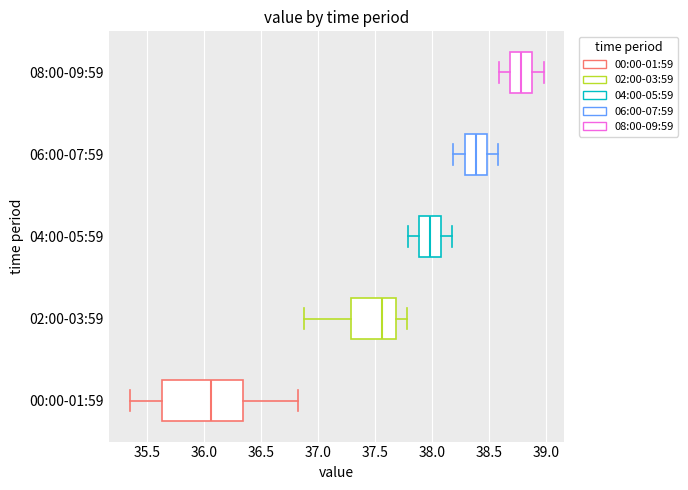

Reading bottom to top, transcribe this box plot: for each box, give where its median line is, the range the box spans, and where its two whiskers end, as read against the x-axis. The values are not printed on the chart, so give them approximately, as read against the axis.

00:00-01:59: median 36.05, box 35.65 to 36.35, whiskers 35.35 to 36.85
02:00-03:59: median 37.55, box 37.30 to 37.70, whiskers 36.90 to 37.80
04:00-05:59: median 38.00, box 37.90 to 38.10, whiskers 37.80 to 38.20
06:00-07:59: median 38.40, box 38.30 to 38.50, whiskers 38.20 to 38.60
08:00-09:59: median 38.80, box 38.70 to 38.90, whiskers 38.60 to 39.00